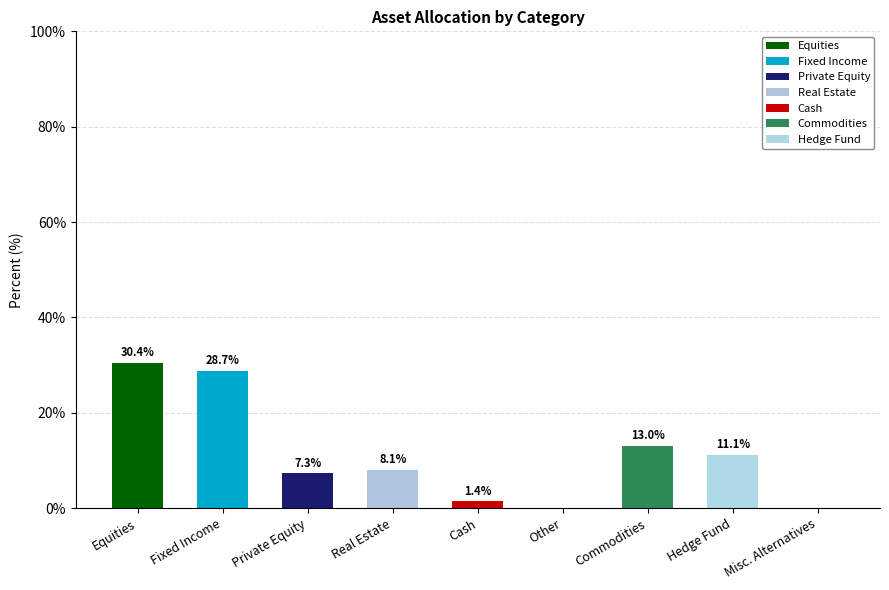

What is the greatest value displayed?

30.4